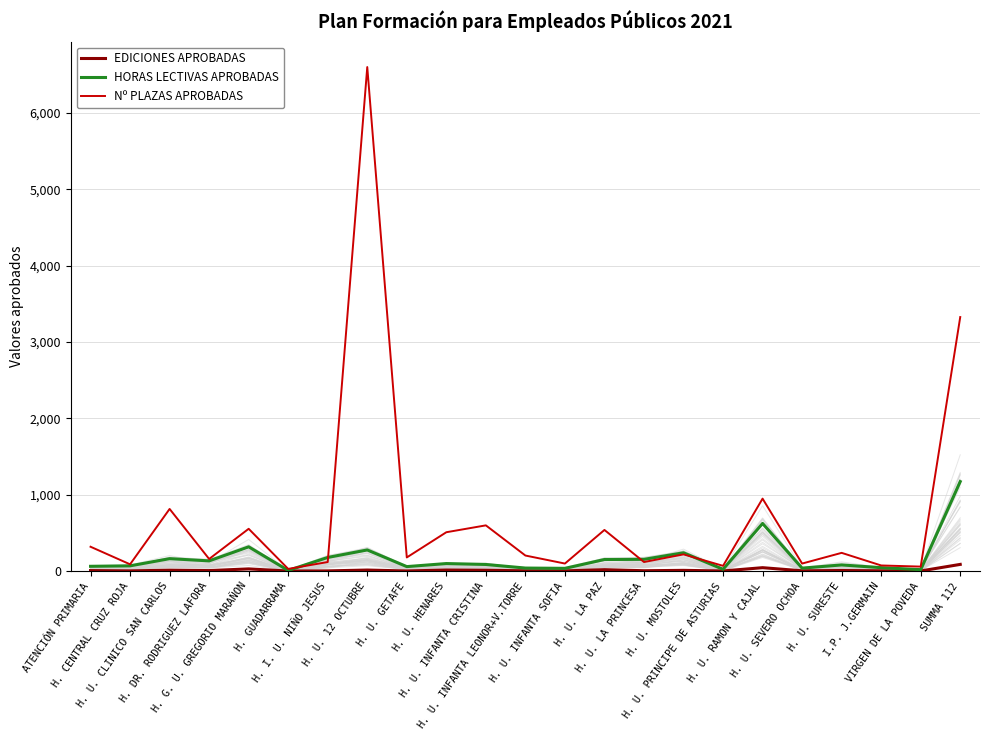

Which has a higher value, H. GUADARRAMA or H. U. SURESTE?

H. U. SURESTE